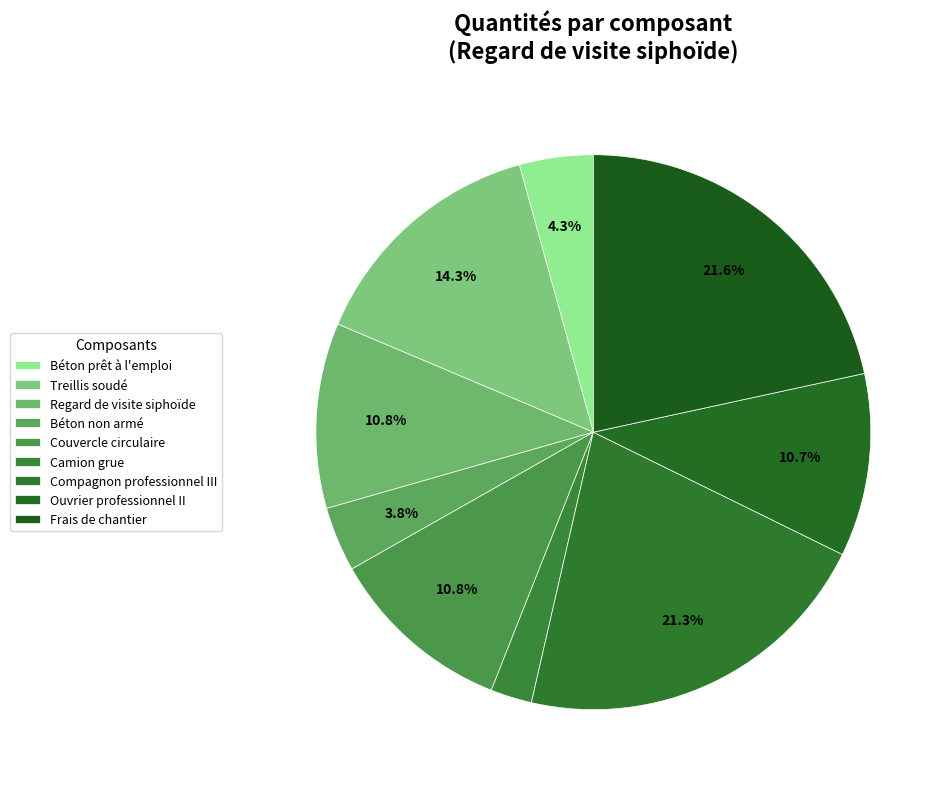

What is the largest slice in the pie chart?

Frais de chantier